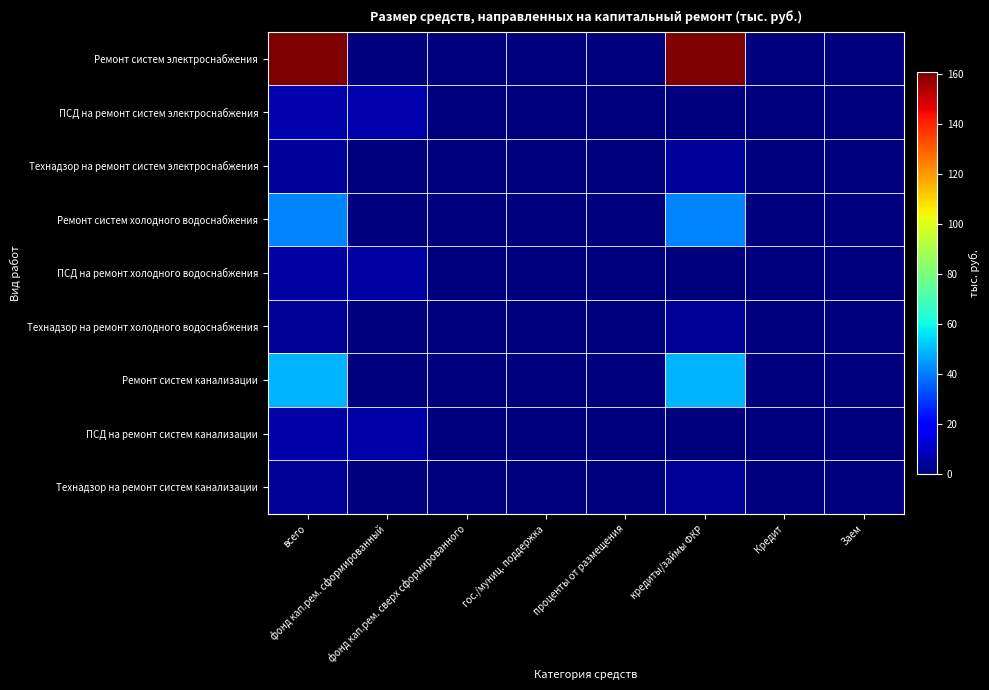

Reading left to right, what are all the values shown in this chart?

Ремонт систем электроснабжения: всего=160.9	фонд кап.рем. сформированный=0.0	фонд кап.рем. сверх сформированного=0.0	гос./муниц. поддержка=0.0	проценты от размещения=0.0	кредиты/займы ФКР=160.9	Кредит=0.0	Заем=0.0
ПСД на ремонт систем электроснабжения: всего=6.5	фонд кап.рем. сформированный=6.5	фонд кап.рем. сверх сформированного=0.0	гос./муниц. поддержка=0.0	проценты от размещения=0.0	кредиты/займы ФКР=0.0	Кредит=0.0	Заем=0.0
Технадзор на ремонт систем электроснабжения: всего=3.9	фонд кап.рем. сформированный=0.0	фонд кап.рем. сверх сформированного=0.0	гос./муниц. поддержка=0.0	проценты от размещения=0.0	кредиты/займы ФКР=3.9	Кредит=0.0	Заем=0.0
Ремонт систем холодного водоснабжения: всего=41.0	фонд кап.рем. сформированный=0.0	фонд кап.рем. сверх сформированного=0.0	гос./муниц. поддержка=0.0	проценты от размещения=0.0	кредиты/займы ФКР=41.0	Кредит=0.0	Заем=0.0
ПСД на ремонт холодного водоснабжения: всего=5.4	фонд кап.рем. сформированный=5.4	фонд кап.рем. сверх сформированного=0.0	гос./муниц. поддержка=0.0	проценты от размещения=0.0	кредиты/займы ФКР=0.0	Кредит=0.0	Заем=0.0
Технадзор на ремонт холодного водоснабжения: всего=3.2	фонд кап.рем. сформированный=0.0	фонд кап.рем. сверх сформированного=0.0	гос./муниц. поддержка=0.0	проценты от размещения=0.0	кредиты/займы ФКР=3.2	Кредит=0.0	Заем=0.0
Ремонт систем канализации: всего=48.9	фонд кап.рем. сформированный=0.0	фонд кап.рем. сверх сформированного=0.0	гос./муниц. поддержка=0.0	проценты от размещения=0.0	кредиты/займы ФКР=48.9	Кредит=0.0	Заем=0.0
ПСД на ремонт систем канализации: всего=5.8	фонд кап.рем. сформированный=5.8	фонд кап.рем. сверх сформированного=0.0	гос./муниц. поддержка=0.0	проценты от размещения=0.0	кредиты/займы ФКР=0.0	Кредит=0.0	Заем=0.0
Технадзор на ремонт систем канализации: всего=3.4	фонд кап.рем. сформированный=0.0	фонд кап.рем. сверх сформированного=0.0	гос./муниц. поддержка=0.0	проценты от размещения=0.0	кредиты/займы ФКР=3.4	Кредит=0.0	Заем=0.0